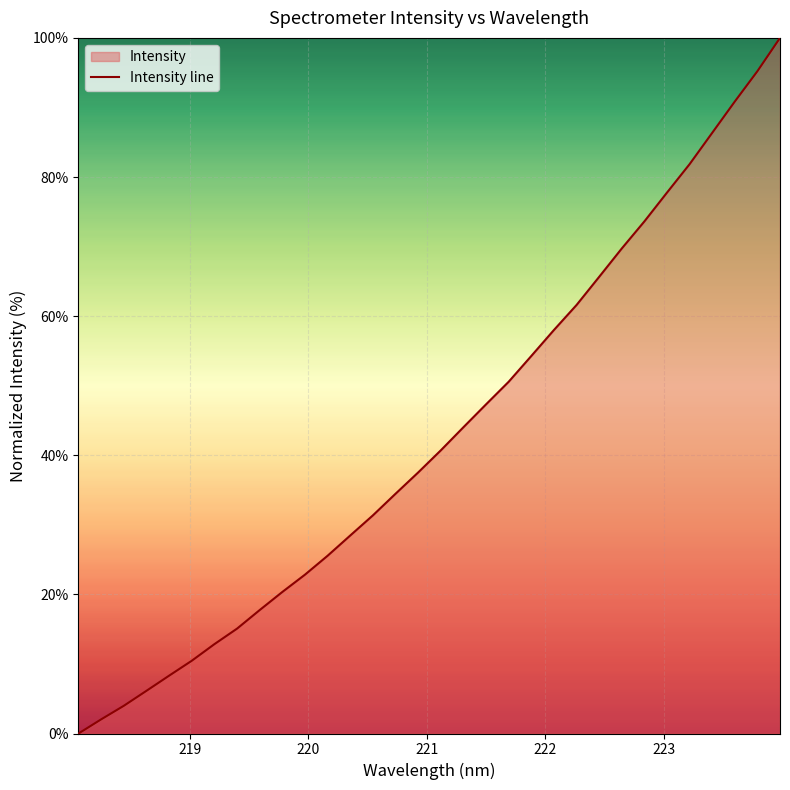

What is the maximum value shown in the chart?

100.0